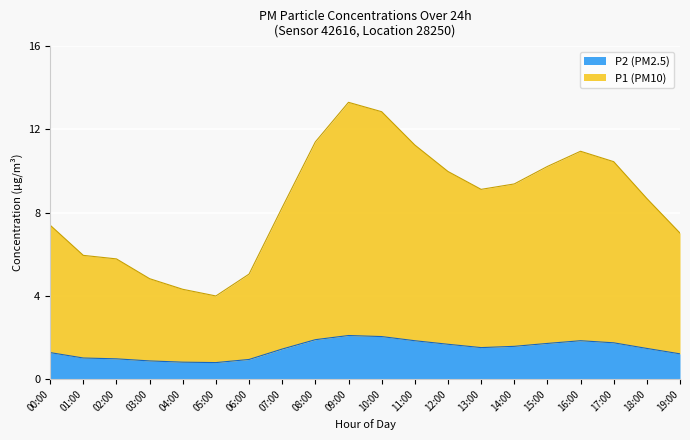

At which label does P2 reach its minimum?

05:00